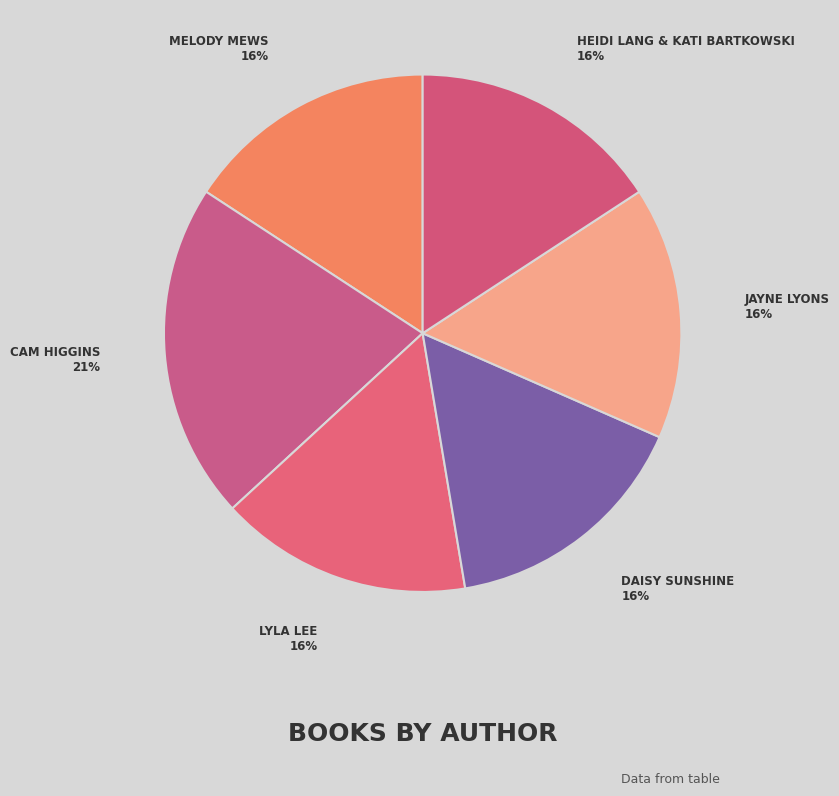

Rank the categories by value from lowest to highest.

Melody Mews, Lyla Lee, Daisy Sunshine, Jayne Lyons, Heidi Lang & Kati Bartkowski, Cam Higgins